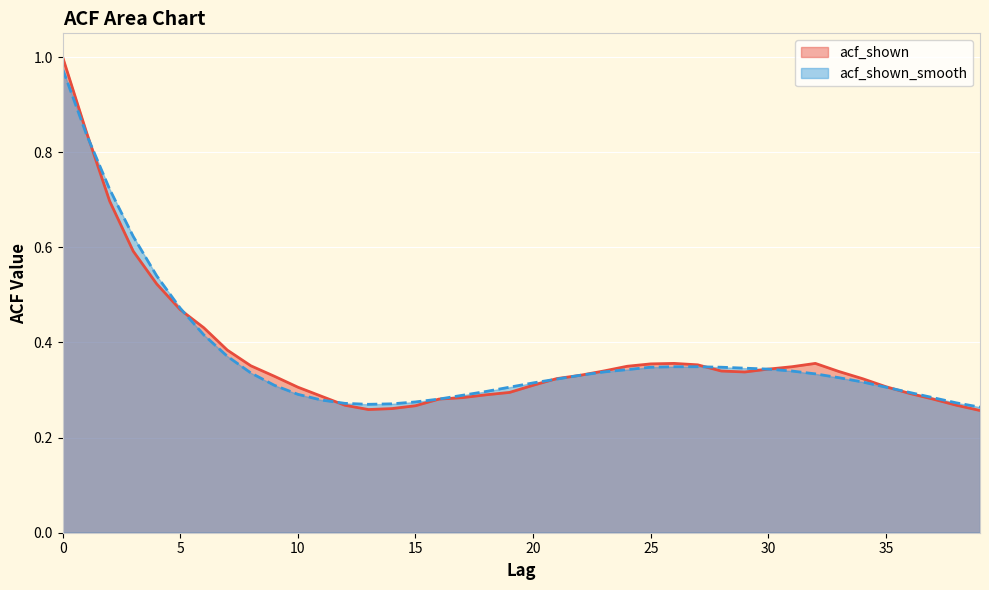

What is the total value across all series at 11?

0.6